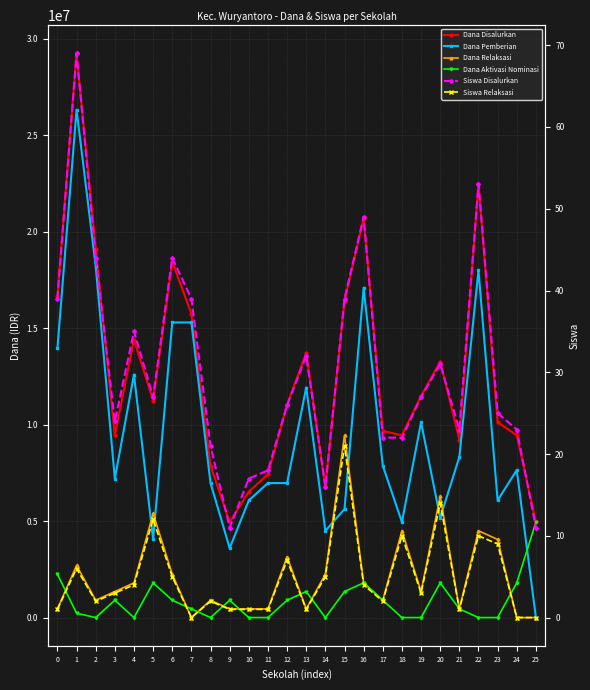

Where is Dana Pemberian nearest to the value 13162500?

4